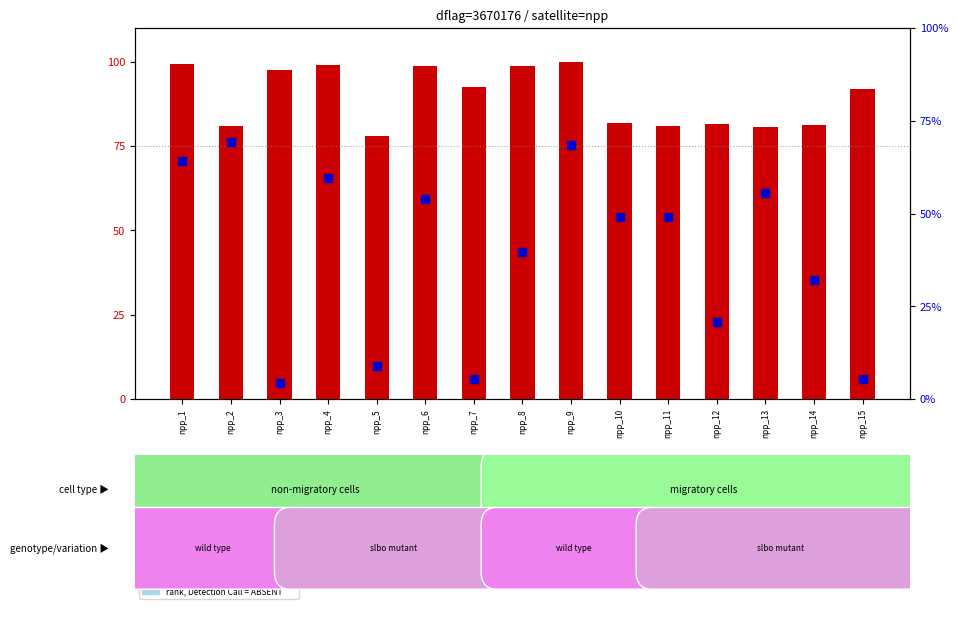

What are all the series names shown in the legend?

count, percentile rank within the sample